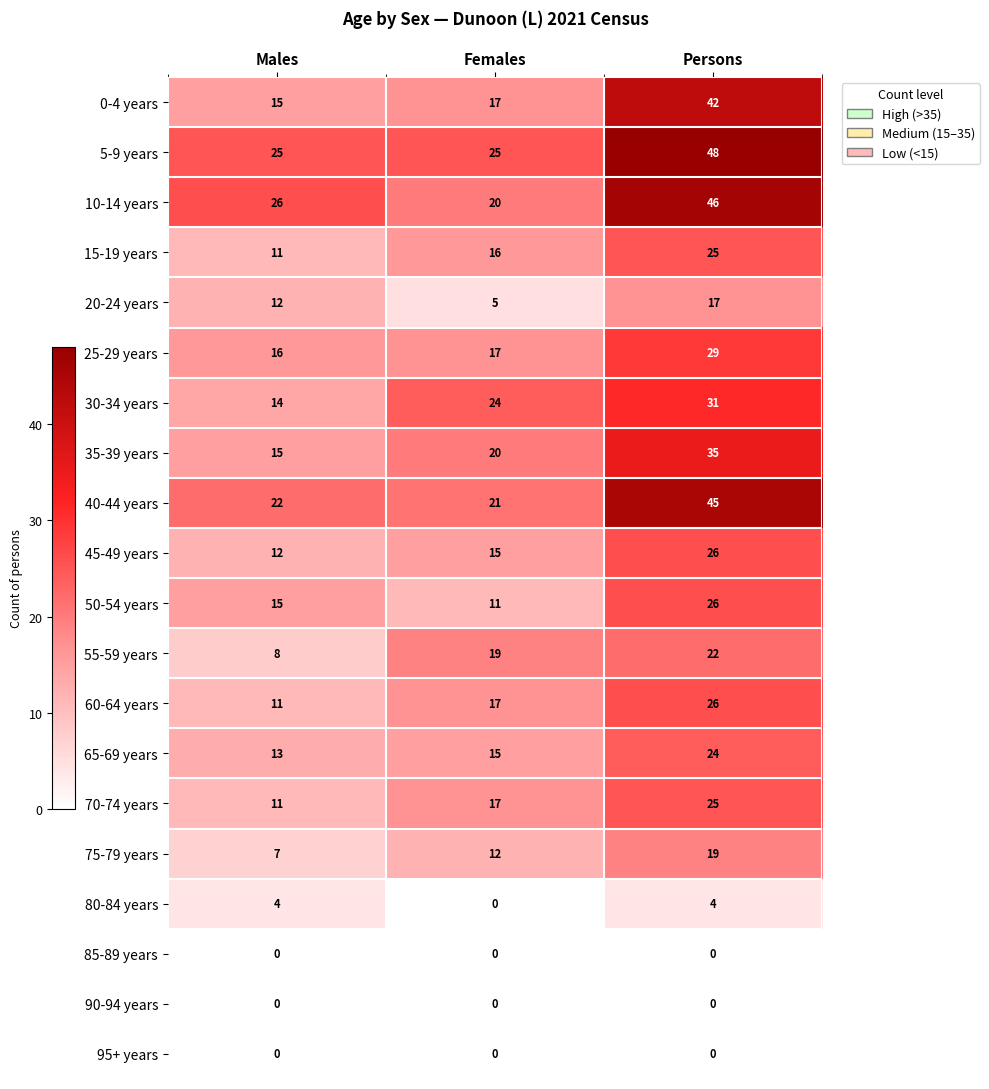

Which series changed the most between Females and Persons?

10-14 years